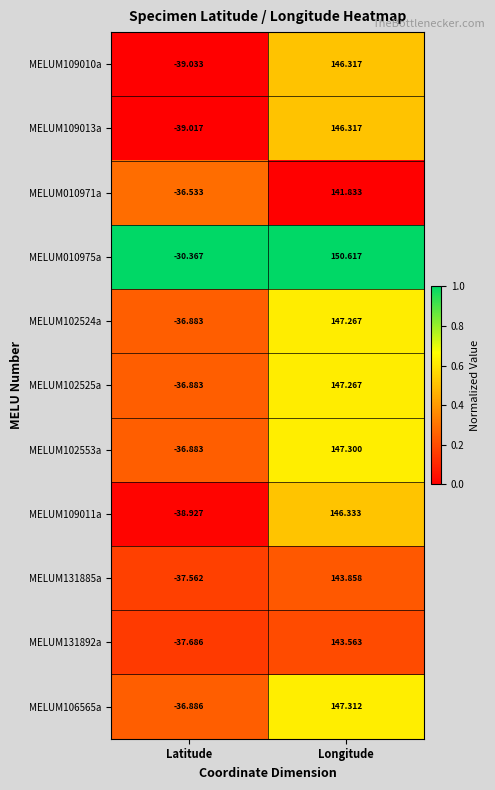

Is the value of MELUM102553a at Latitude greater than the value of MELUM109013a at Longitude?

No